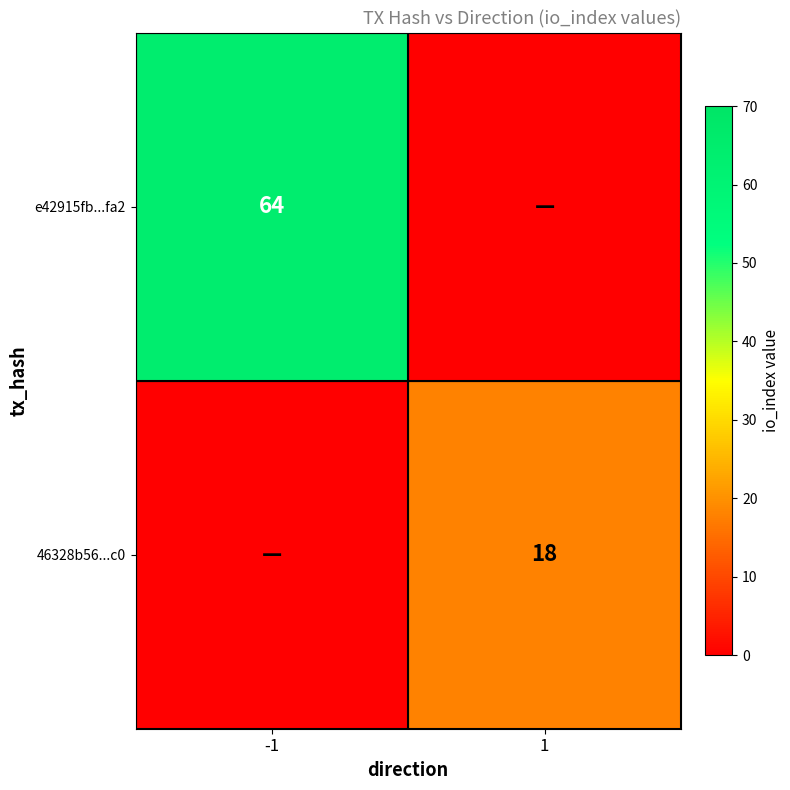

Is it true that e42915fb...fa2 equals 103 at -1?

False